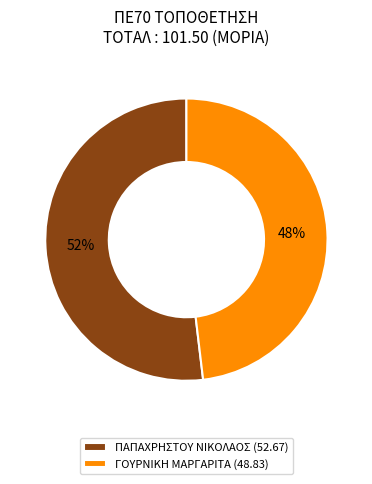

Which slice is the smallest?

ΓΟΥΡΝΙΚΗ ΜΑΡΓΑΡΙΤΑ